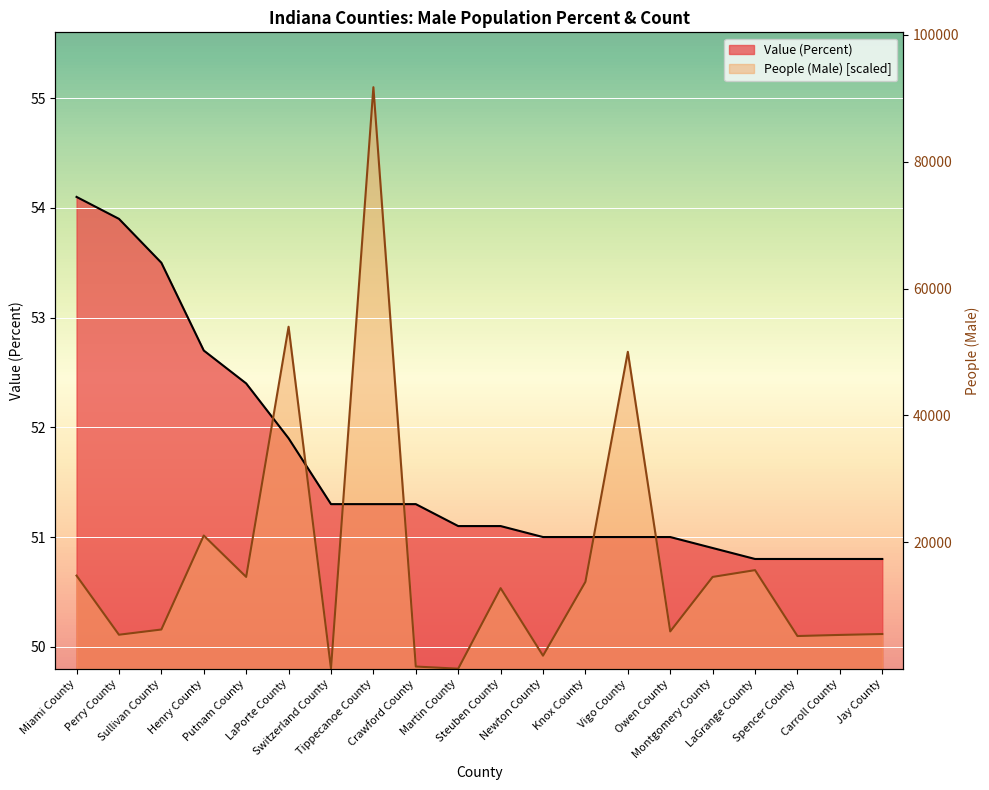

Which series has the largest range (max minus min)?

People (Male)